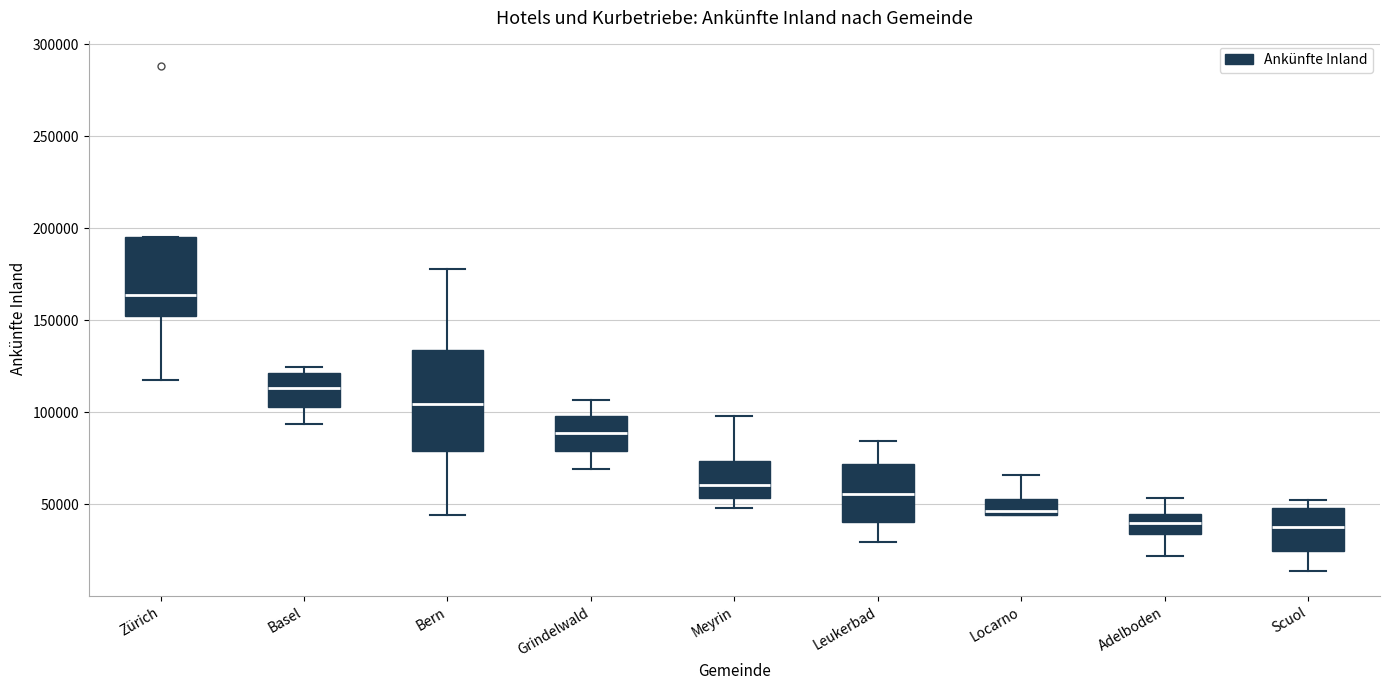

Reading left to right, transcribe this box plot: for each box, give where its median line is, the range the box spans, and where its two whiskers end, as read against the y-axis. The values are not printed on the chart, so give them approximately, as read against the axis.

Zürich: median 165000, box 150000 to 195000, whiskers 120000 to 195000
Basel: median 115000, box 105000 to 120000, whiskers 95000 to 125000
Bern: median 105000, box 80000 to 135000, whiskers 45000 to 180000
Grindelwald: median 90000, box 80000 to 100000, whiskers 70000 to 105000
Meyrin: median 60000, box 55000 to 75000, whiskers 50000 to 100000
Leukerbad: median 55000, box 40000 to 70000, whiskers 30000 to 85000
Locarno: median 45000 (just above the box's lower edge), box 45000 to 55000, whiskers 45000 to 65000
Adelboden: median 40000, box 35000 to 45000, whiskers 20000 to 55000
Scuol: median 40000, box 25000 to 50000, whiskers 15000 to 55000